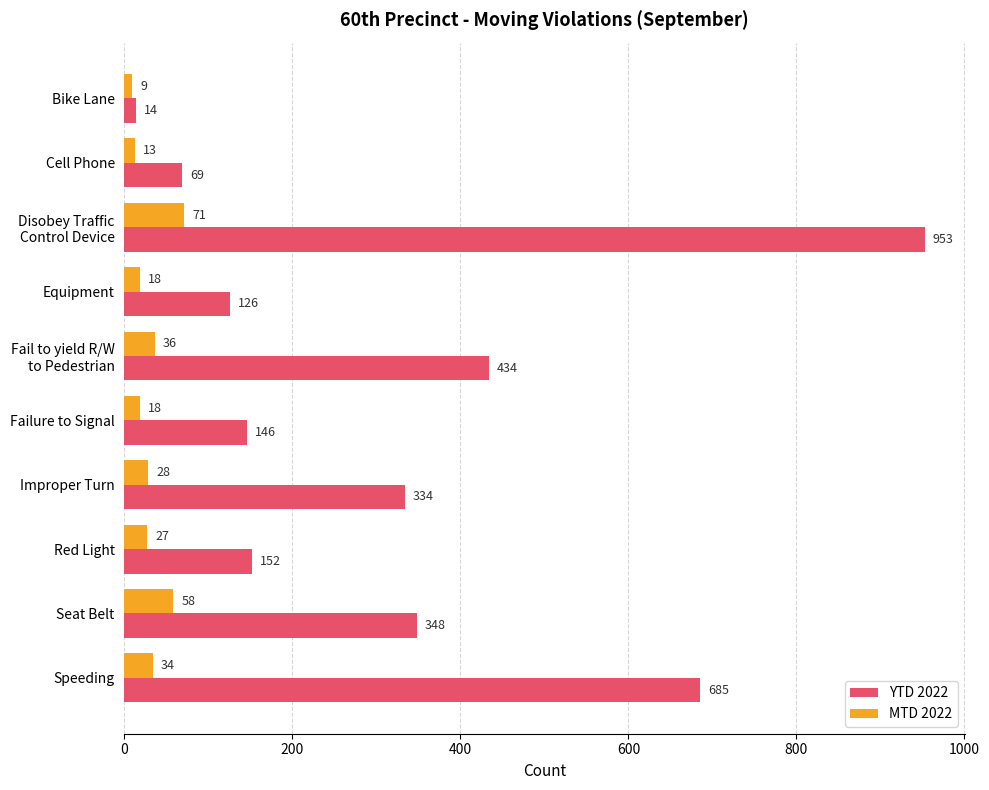

What is the maximum value for YTD 2022?

953